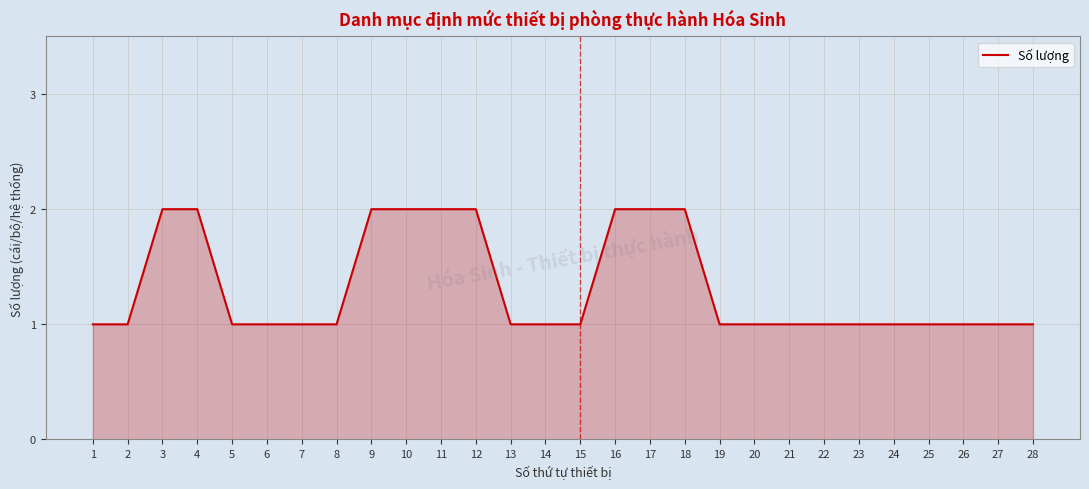

The chart shows a value of 1 at 20. True or false?

True